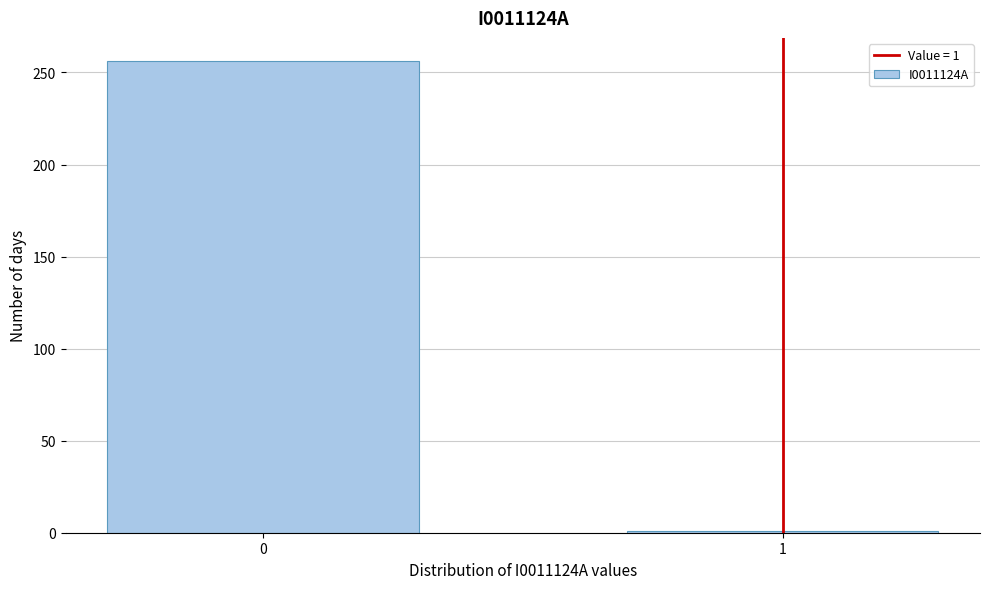

Reading right to left, transcribe all the data shown in this chart.

1	256